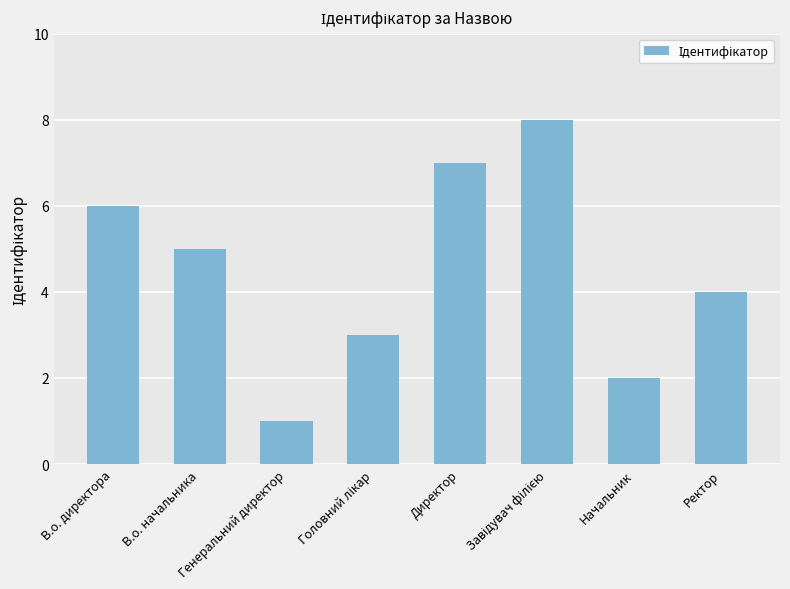

What is the greatest value displayed?

8